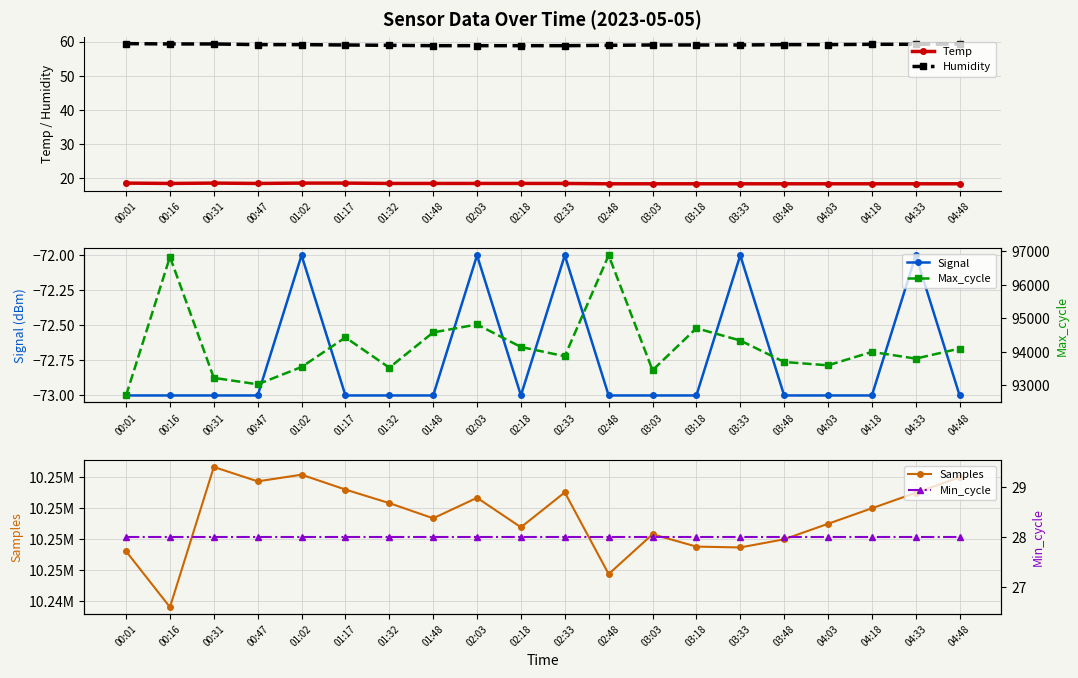

True or false: Min_cycle has more than 2 interior local peaks.

False